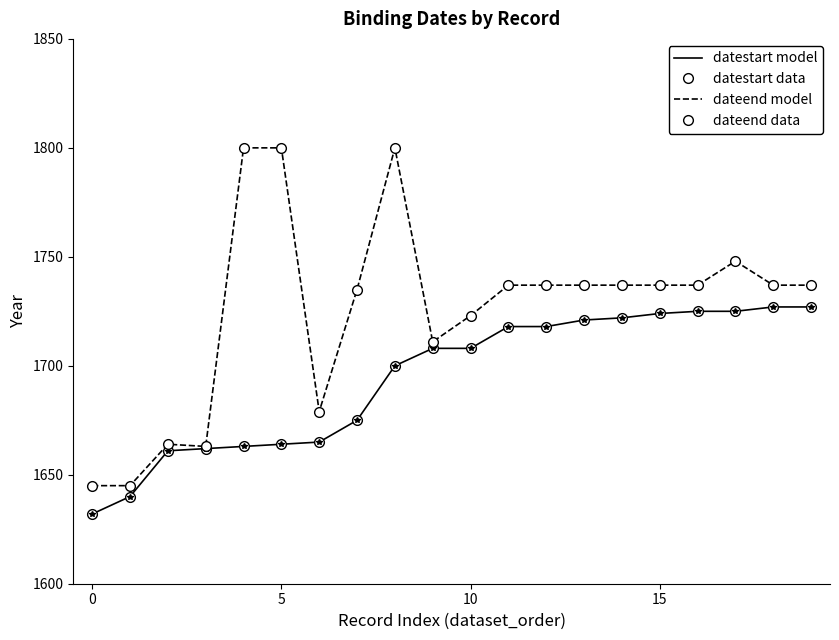

Reading left to right, extract all data points from this chart.

datestart model: 1632	1640	1661	1662	1663	1664	1665	1675	1700	1708	1708	1718	1718	1721	1722	1724	1725	1725	1727	1727
datestart data: 1632	1640	1661	1662	1663	1664	1665	1675	1700	1708	1708	1718	1718	1721	1722	1724	1725	1725	1727	1727
dateend model: 1645	1645	1664	1663	1800	1800	1679	1735	1800	1711	1723	1737	1737	1737	1737	1737	1737	1748	1737	1737
dateend data: 1645	1645	1664	1663	1800	1800	1679	1735	1800	1711	1723	1737	1737	1737	1737	1737	1737	1748	1737	1737